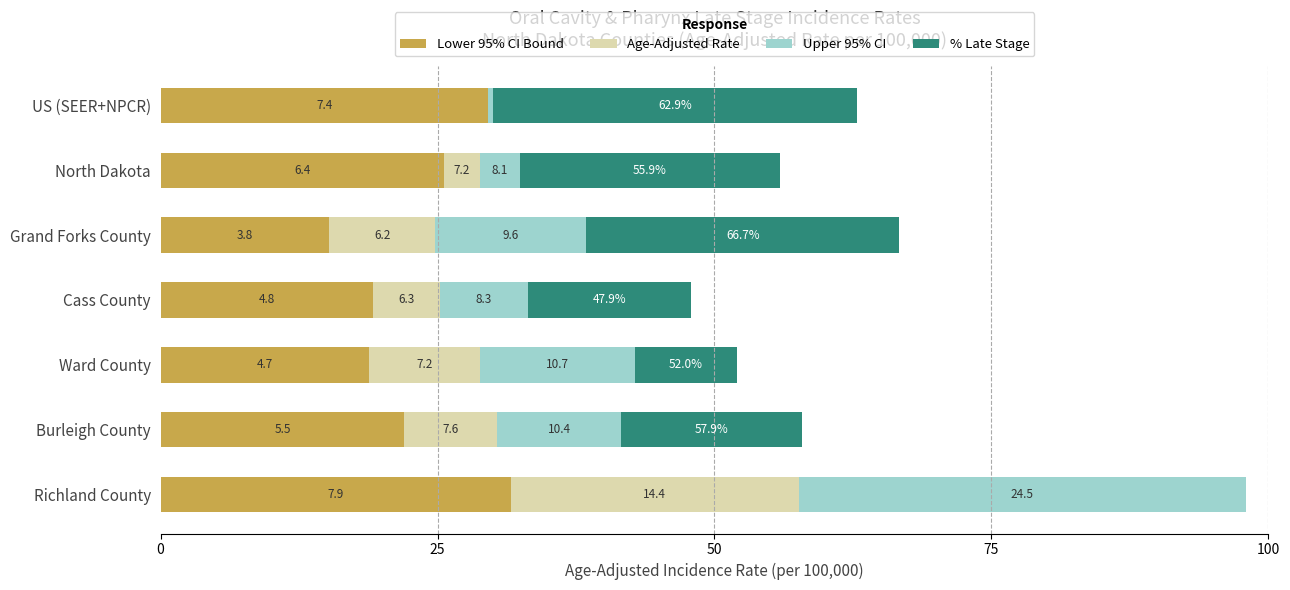

How many bars are there in total?

28